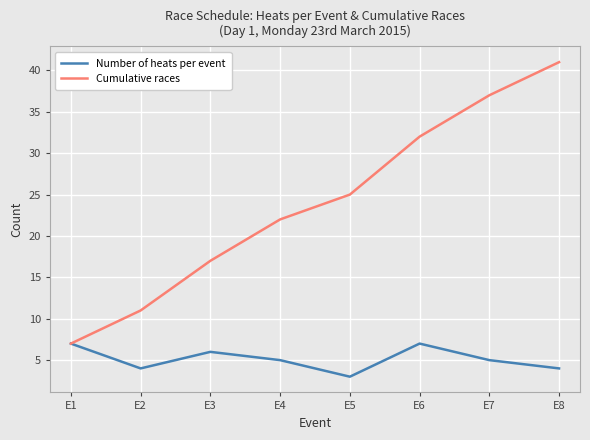

Which category has the lowest value across all series?

E5